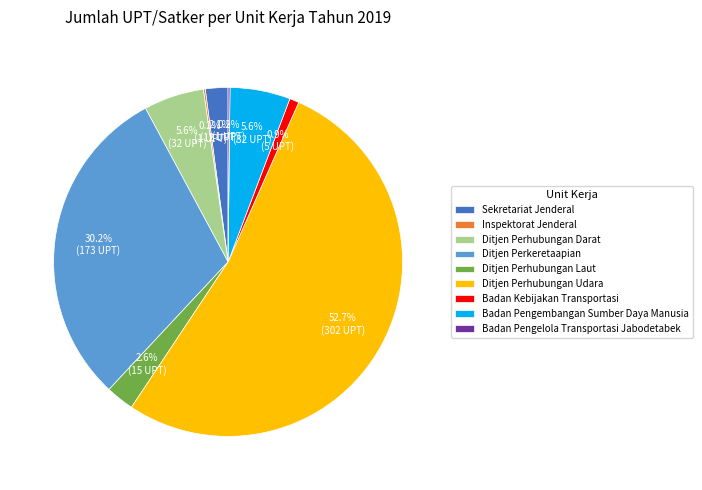

What percentage do Badan Pengembangan Sumber Daya Manusia and Sekretariat Jenderal together represent?

7.7%